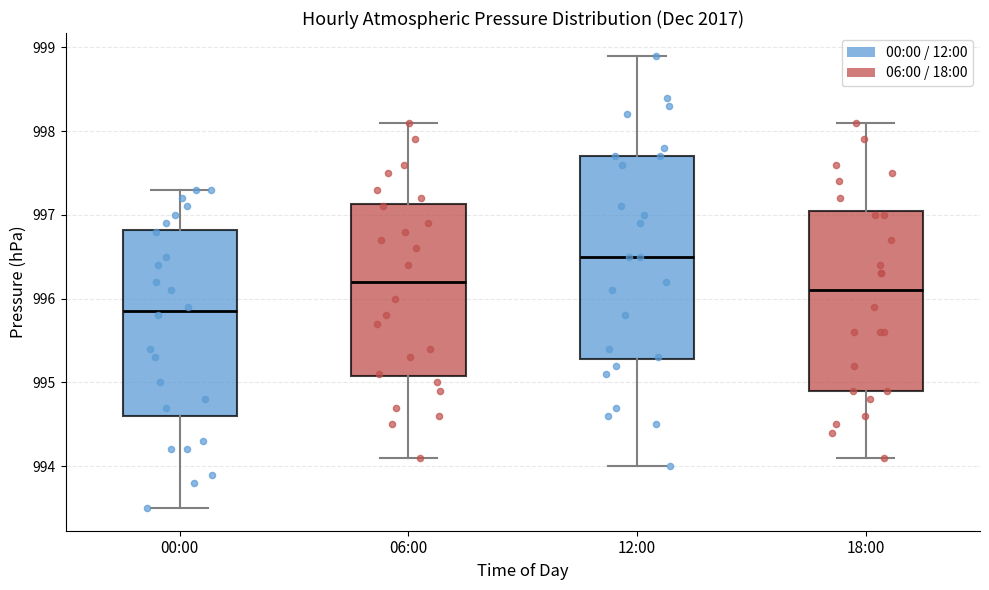

Where does the median line of the box for 06:00 sit on the y-axis? The values are not printed on the chart, so give them approximately, as read against the axis.

996.2